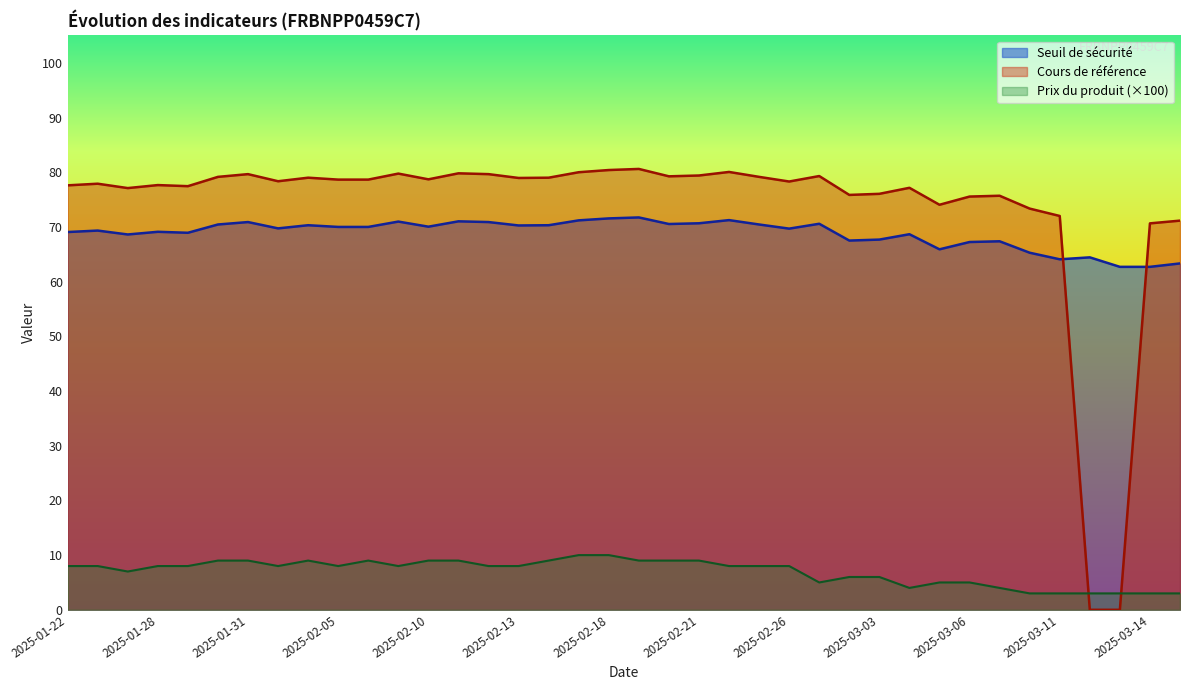

Between 2025-02-06 and 2025-02-05, which is larger?

2025-02-06